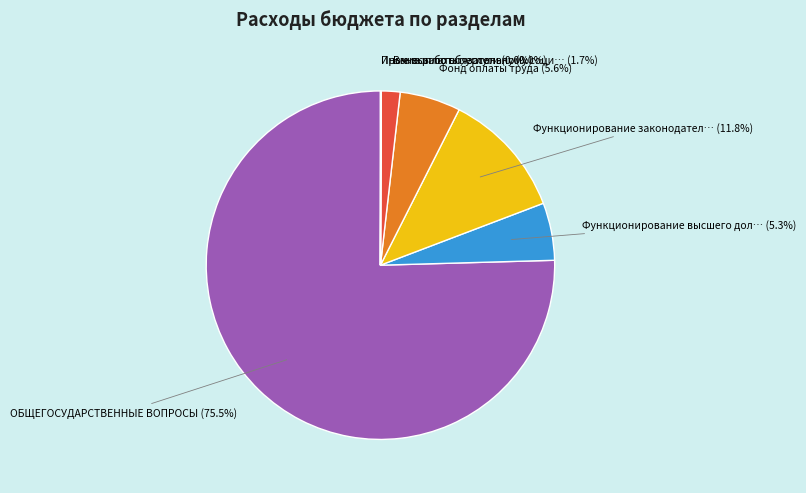

How many segments does this pie chart have?

7